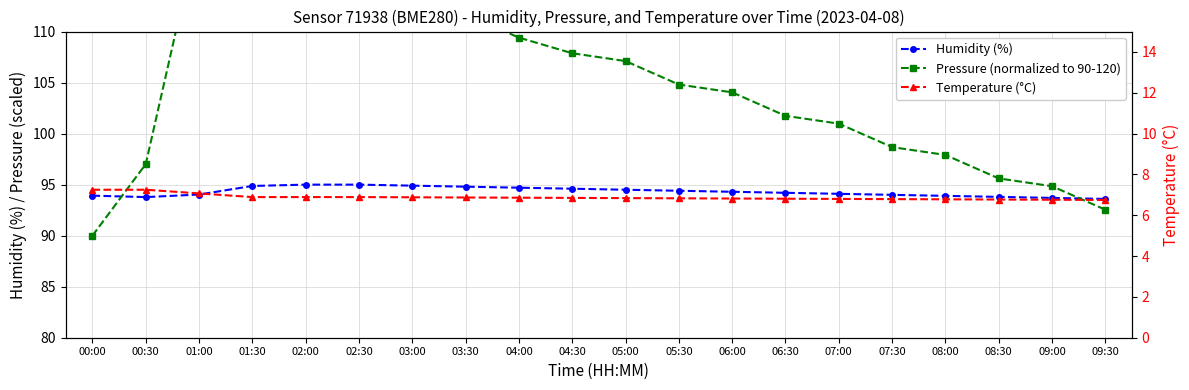

Rank the series at 06:00 from highest to lowest value.

Pressure (normalized to 90-120), Humidity (%), Temperature (°C)